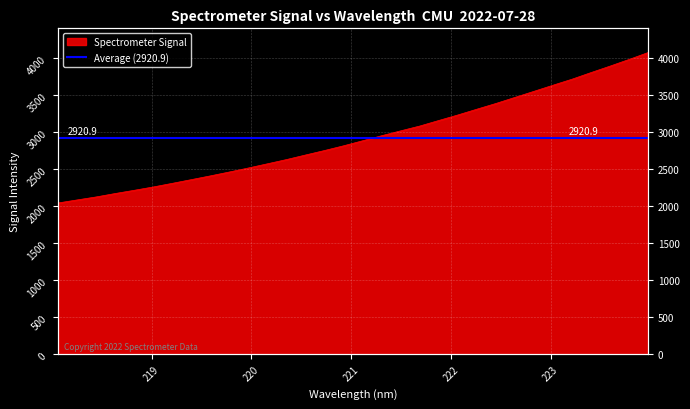

Reading left to right, transcribe all the data shown in this chart.

2040.6	2081.7	2122.2	2168.3	2211.8	2256.8	2305.9	2356.1	2406.7	2459.2	2513.5	2570.0	2627.1	2688.7	2749.4	2813.0	2880.9	2949.2	3014.9	3079.7	3154.8	3229.0	3307.1	3384.2	3466.3	3548.0	3630.7	3711.8	3801.2	3888.4	3978.5	4071.6